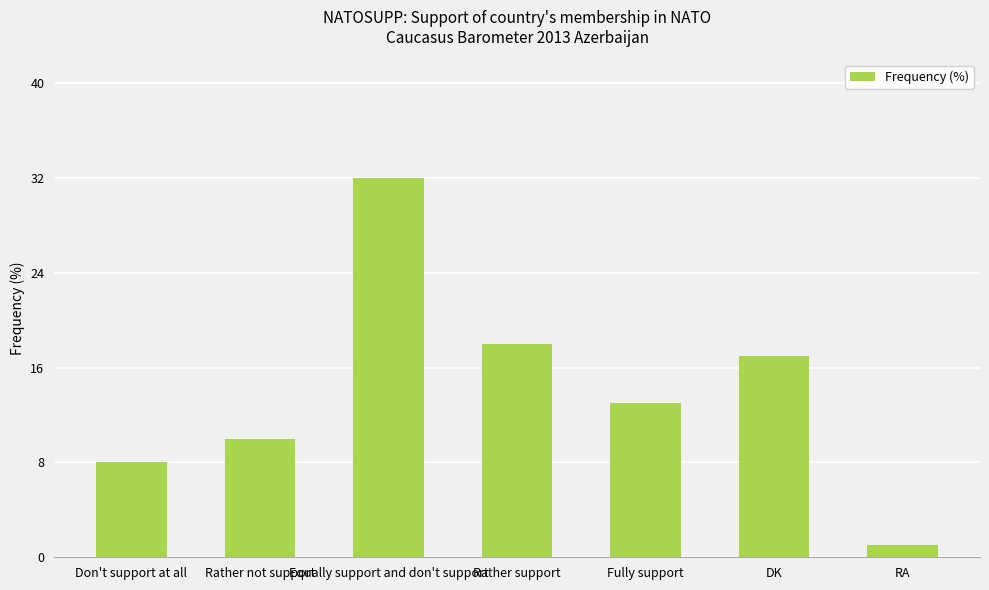

The chart shows a value of 19 at Fully support. True or false?

False